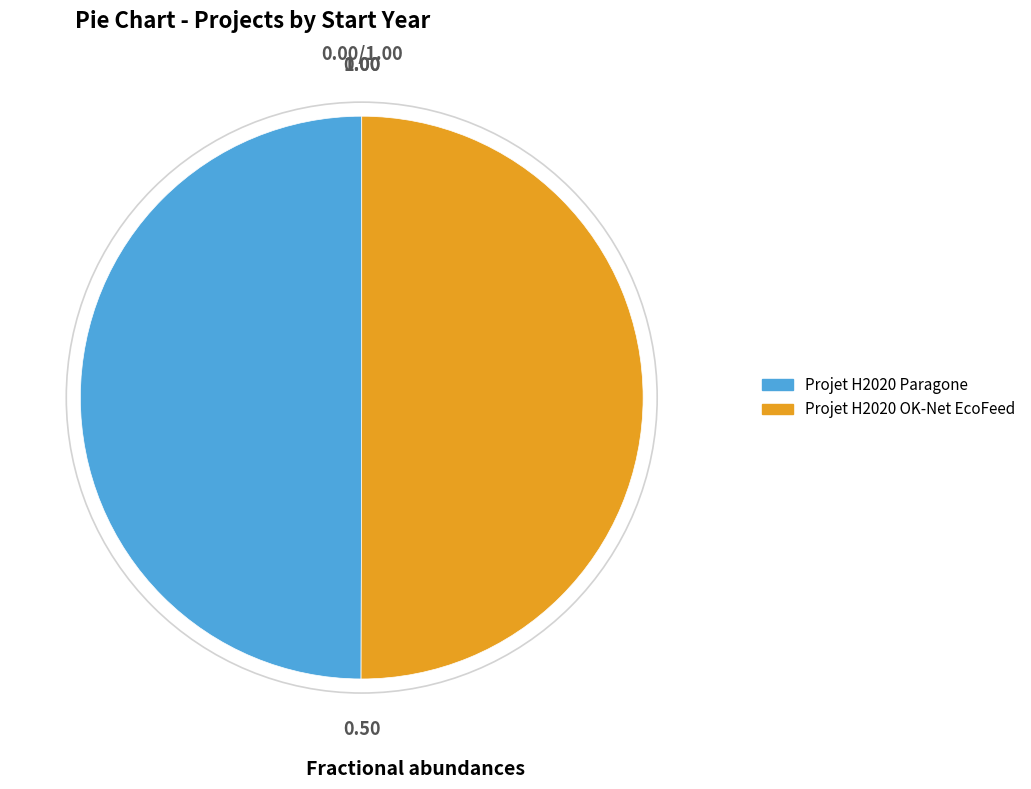

Count the number of slices in the pie.

2